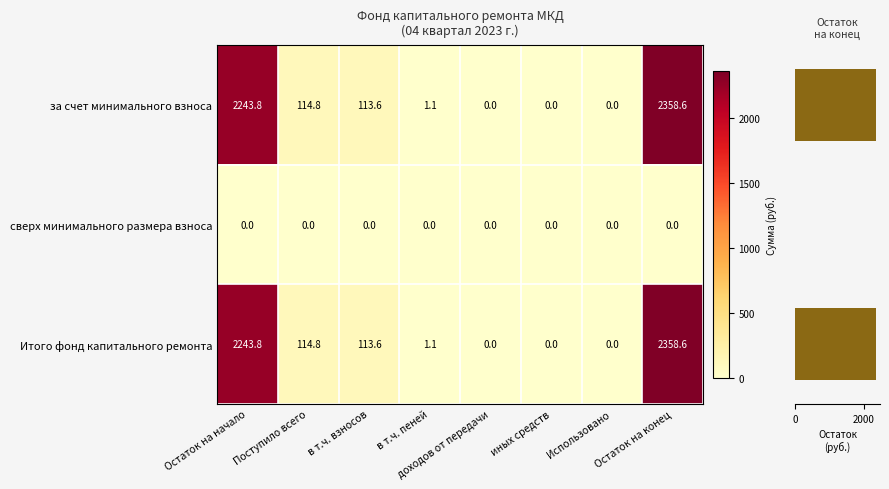

Is the value of сверх минимального размера взноса at Остаток на начало greater than the value of за счет минимального взноса at Остаток на конец?

No